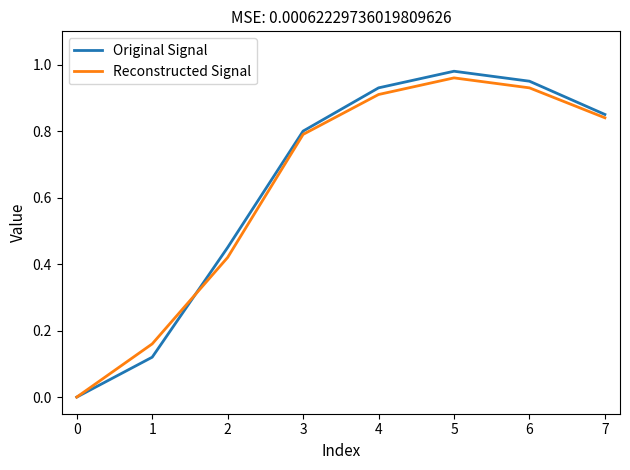

Which category has the highest value across all series?

5